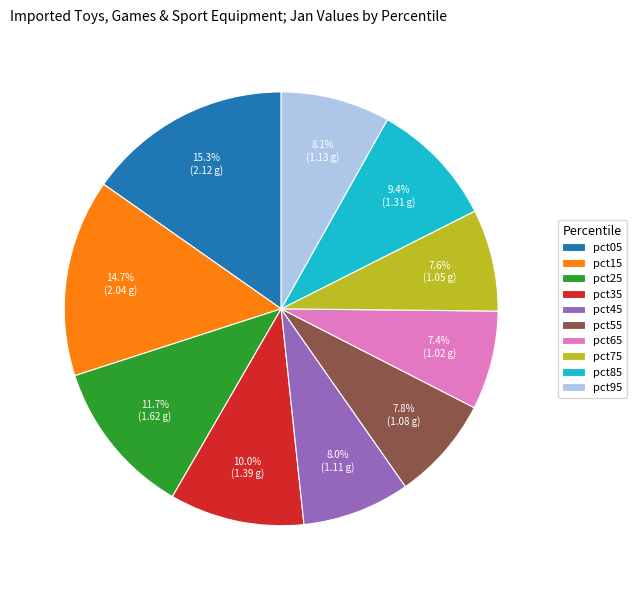

What percentage is NOT represented by pct95?

91.9%